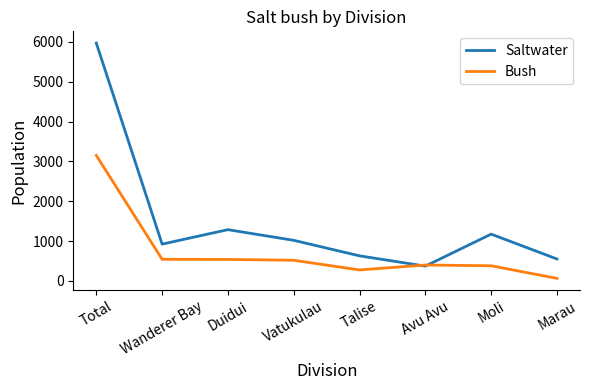

What is the spread (max minus min) of values at Duidui?

747